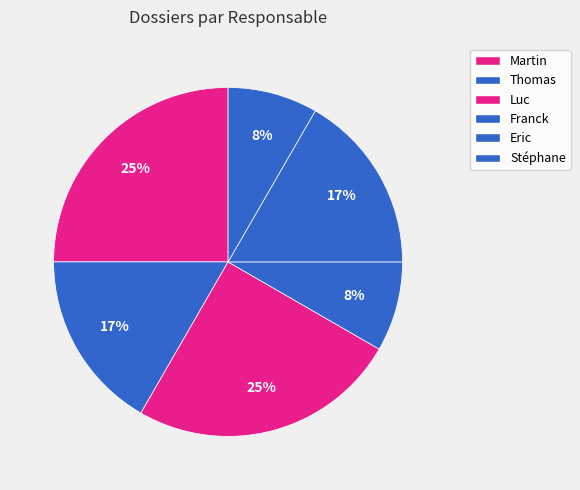

Is it true that Martin is 20% of the pie?

False